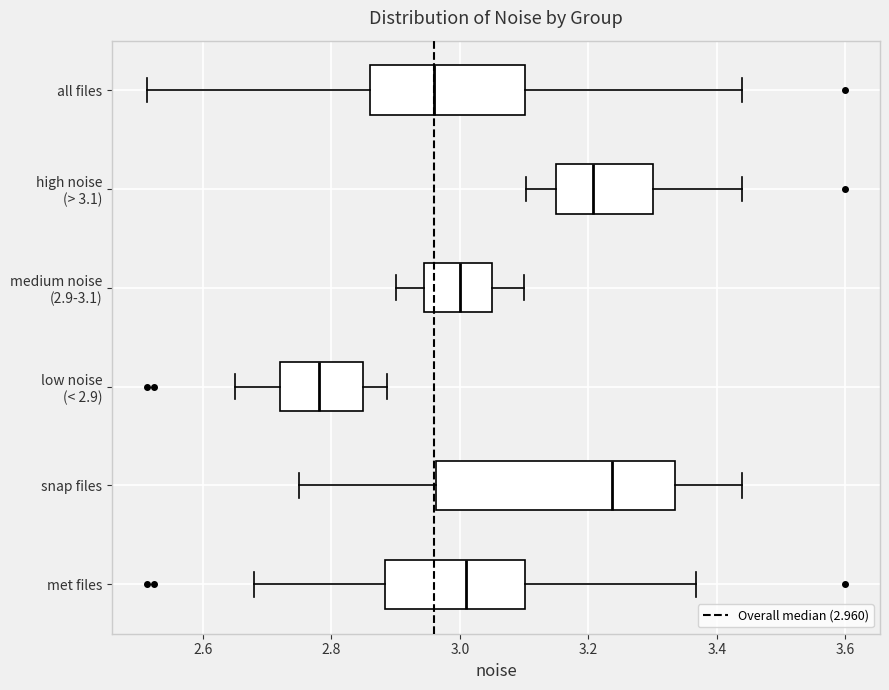

Reading bottom to top, transcribe this box plot: for each box, give where its median line is, the range the box spans, and where its two whiskers end, as read against the x-axis. The values are not printed on the chart, so give them approximately, as read against the axis.

met files: median 3.00, box 2.88 to 3.10, whiskers 2.68 to 3.36
snap files: median 3.24, box 2.96 to 3.34, whiskers 2.76 to 3.44
low noise (< 2.9): median 2.78, box 2.72 to 2.86, whiskers 2.66 to 2.88
medium noise (2.9-3.1): median 3.00, box 2.94 to 3.06, whiskers 2.90 to 3.10
high noise (> 3.1): median 3.20, box 3.16 to 3.30, whiskers 3.10 to 3.44
all files: median 2.96, box 2.86 to 3.10, whiskers 2.52 to 3.44